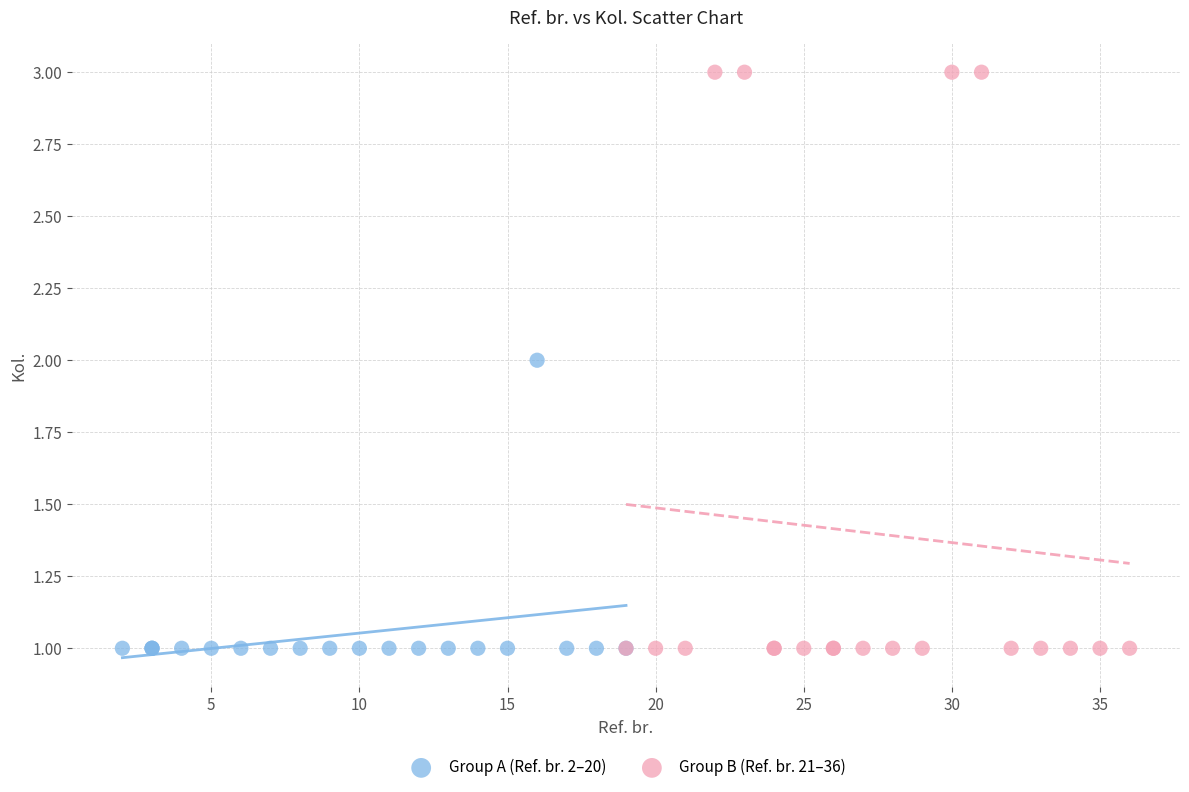

Which series has the largest Y range (max minus min)?

Group B (Ref. br. 21–36)